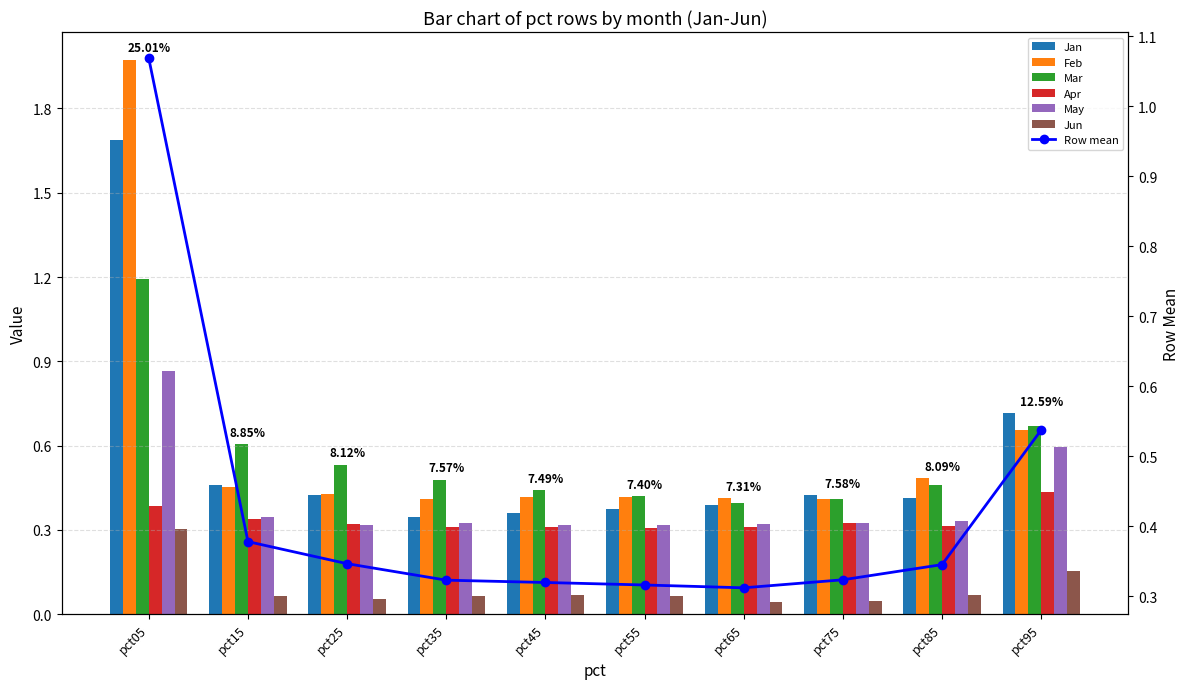

What is the sum of the Mar values at pct15 and pct35?

1.1